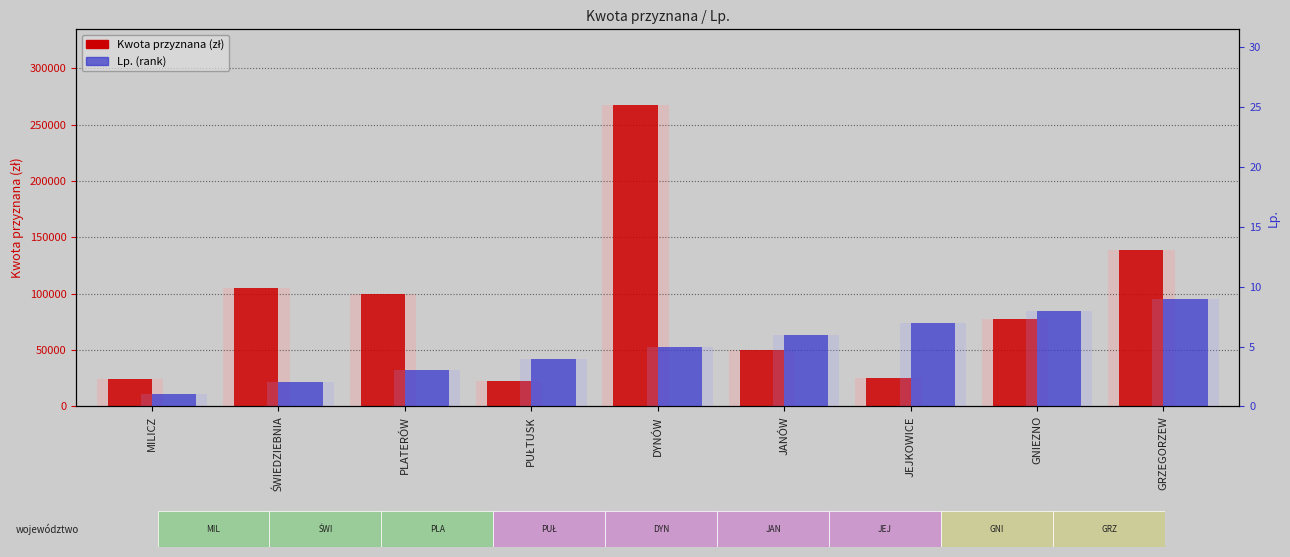

Rank the series at ŚWIEDZIEBNIA from highest to lowest value.

Kwota przyznana, Lp. (rank)